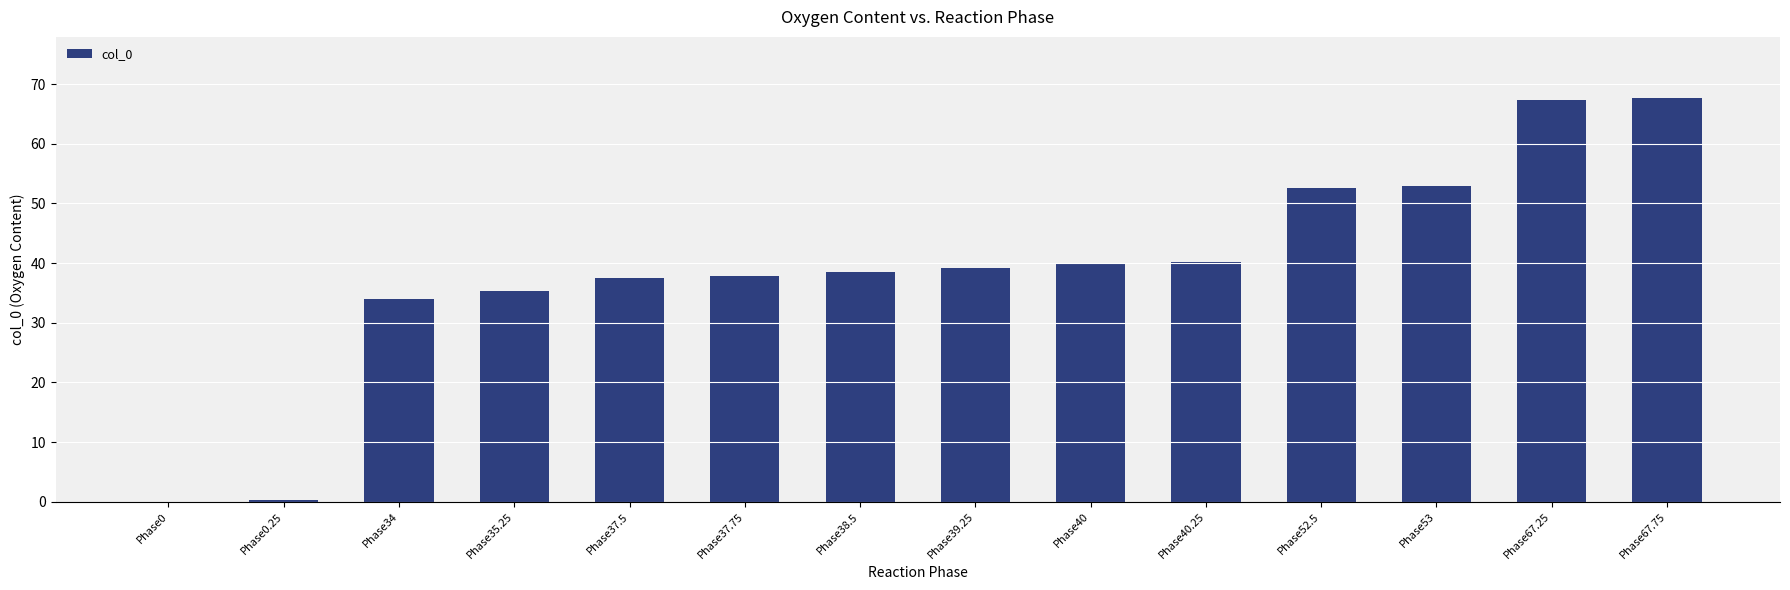

What is the average value?

38.8